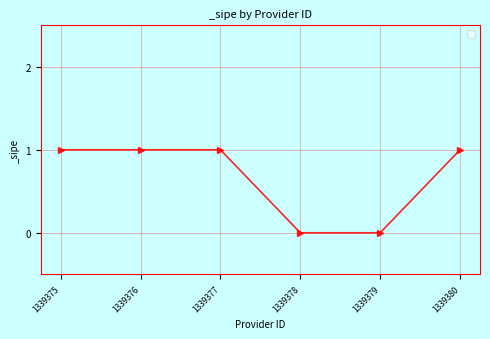

True or false: the data has more than 1 interior local peaks.

False